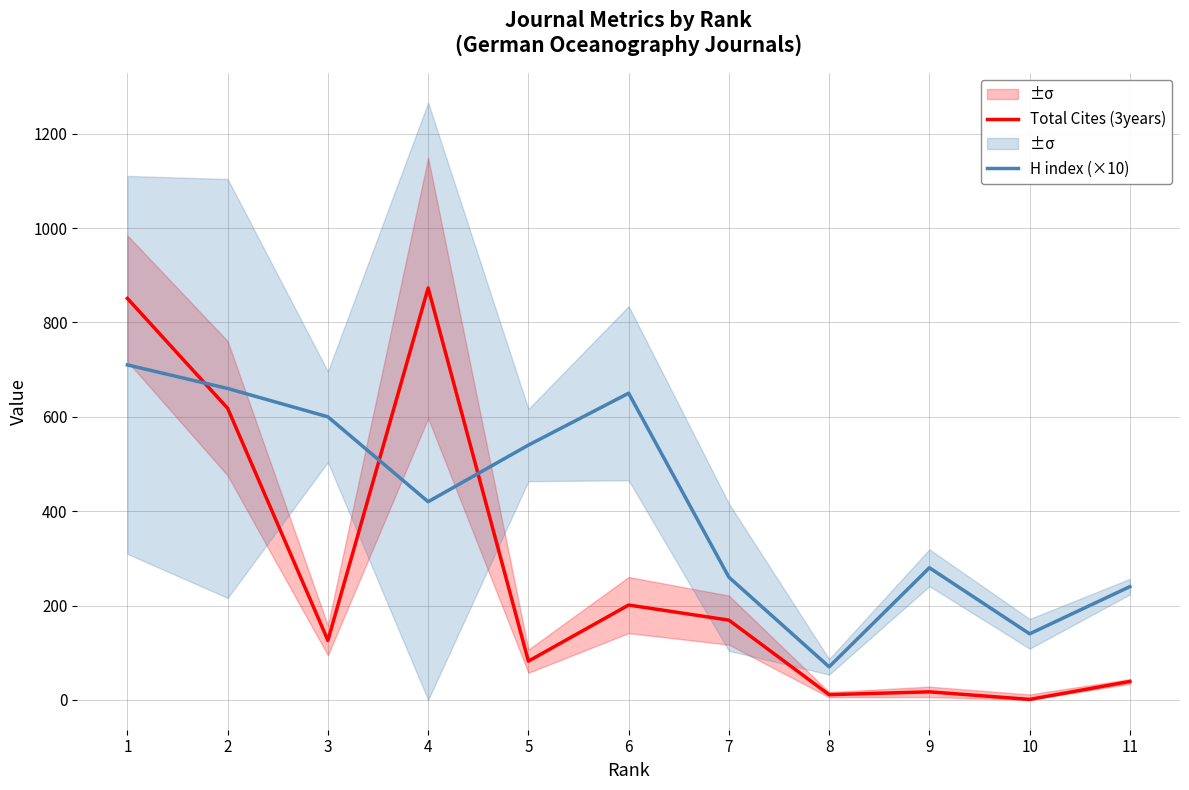

What is the difference between the H index (×10) values at 10 and 8?

70